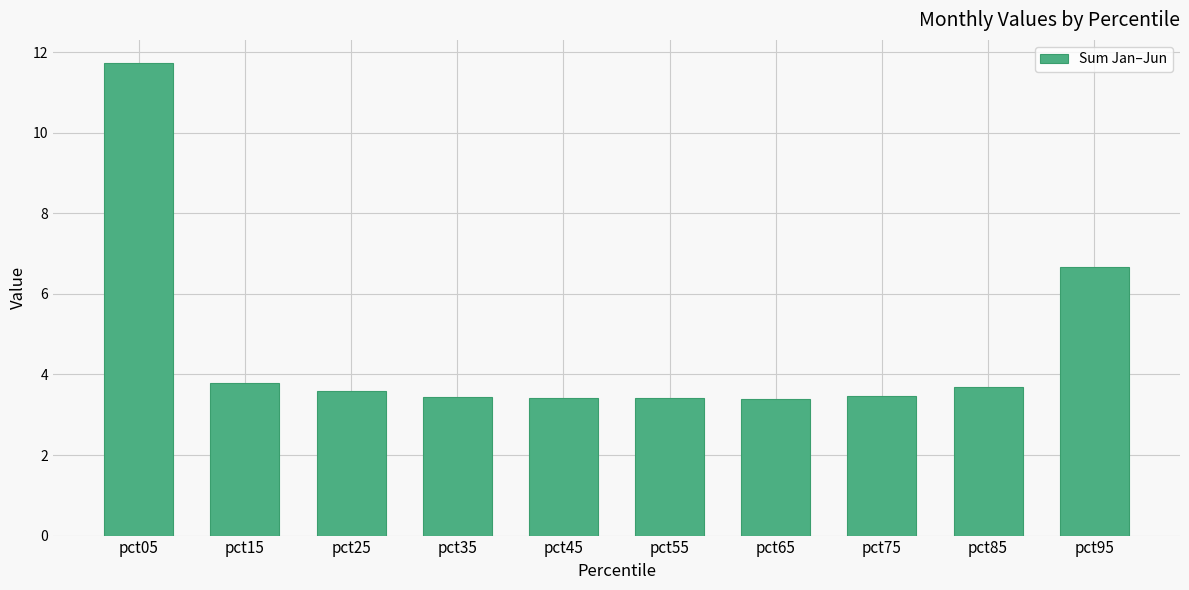

Is it true that the value at pct35 is 1.6?

False